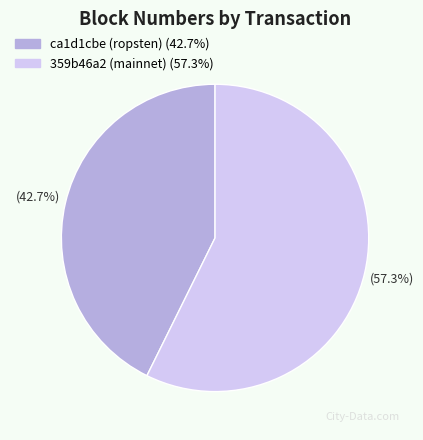

How many segments does this pie chart have?

2